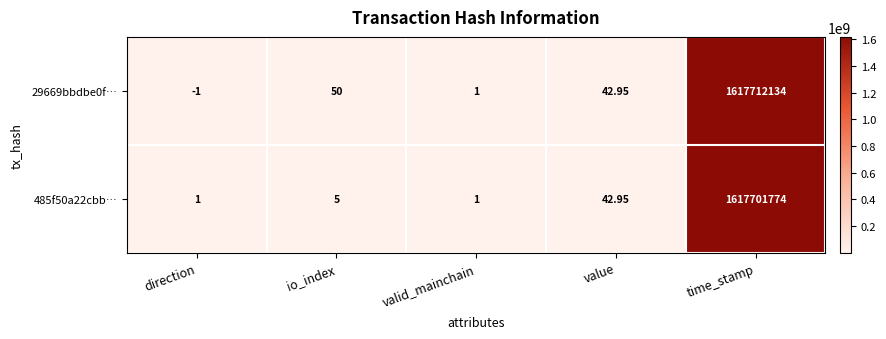

Which category has the highest value in the 29669bbdbe0f… series?

time_stamp